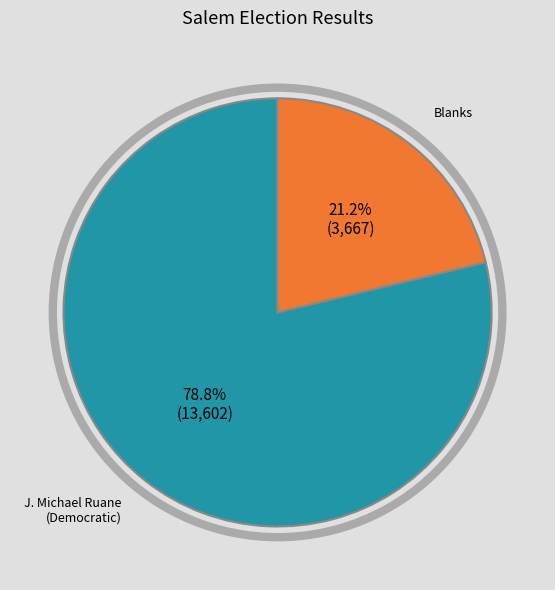

How many segments does this pie chart have?

2